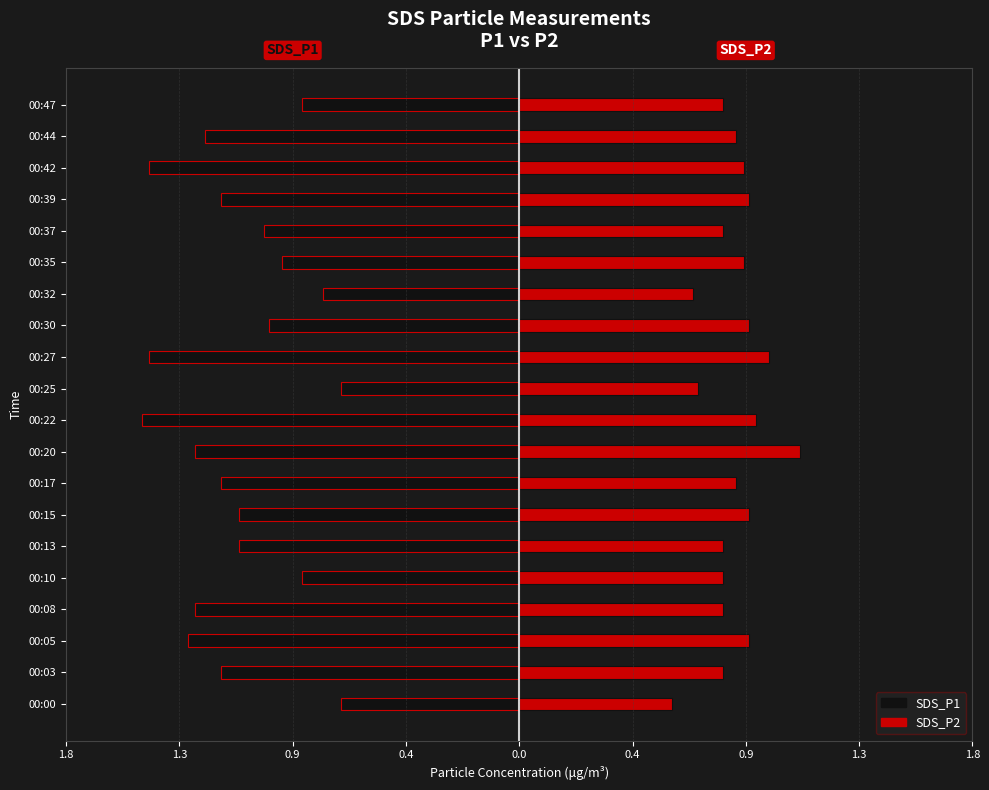

How many groups of bars are there?

20